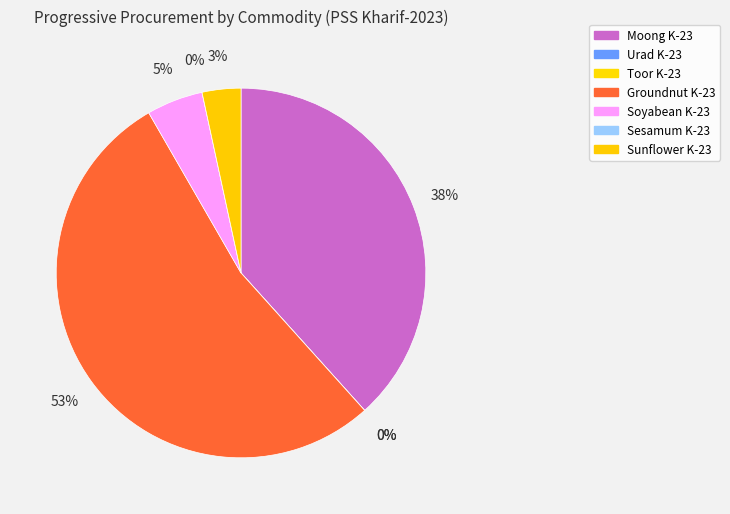

What is the largest slice in the pie chart?

Groundnut K-23